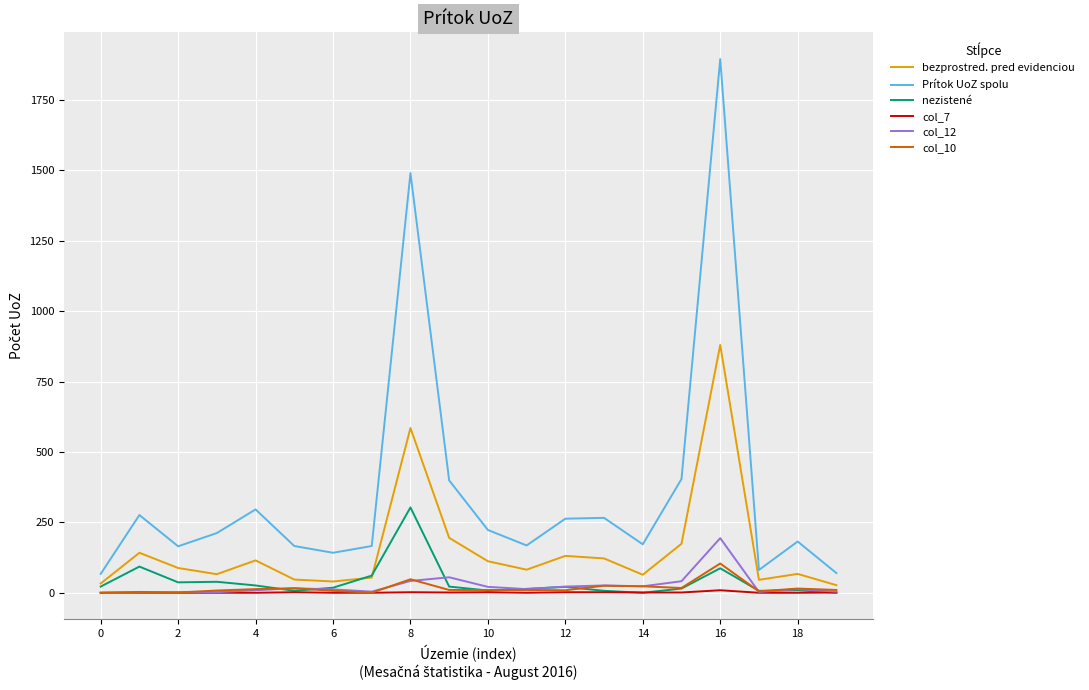

True or false: col_10 and Prítok UoZ spolu intersect in this chart.

False